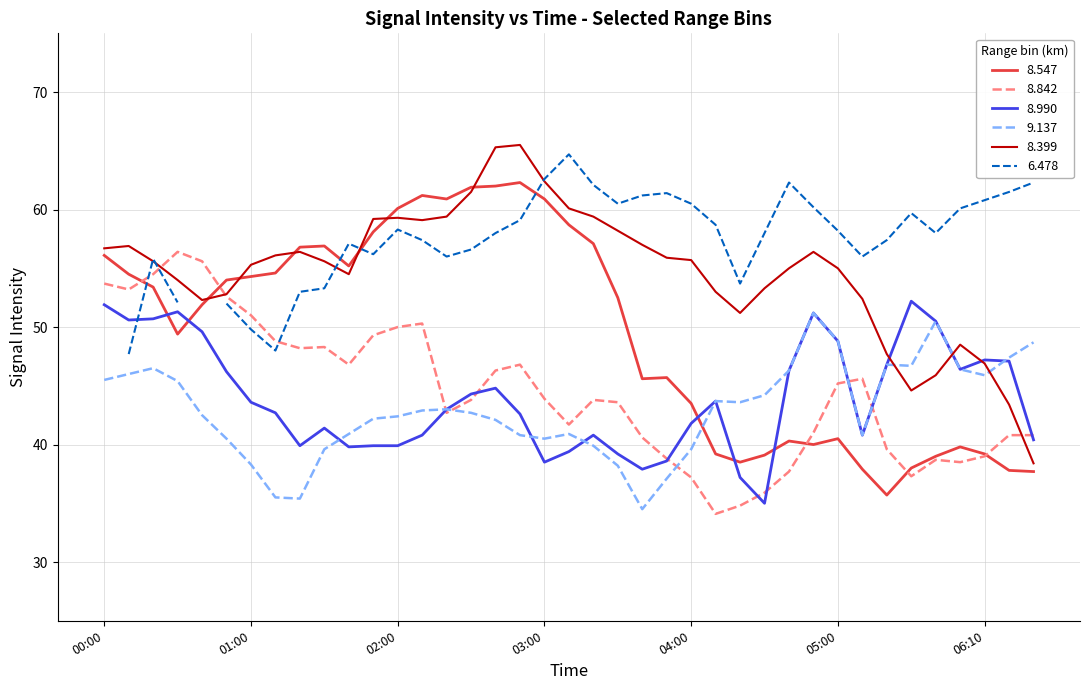

At which label does 8.990 first exceed 43?

00:00